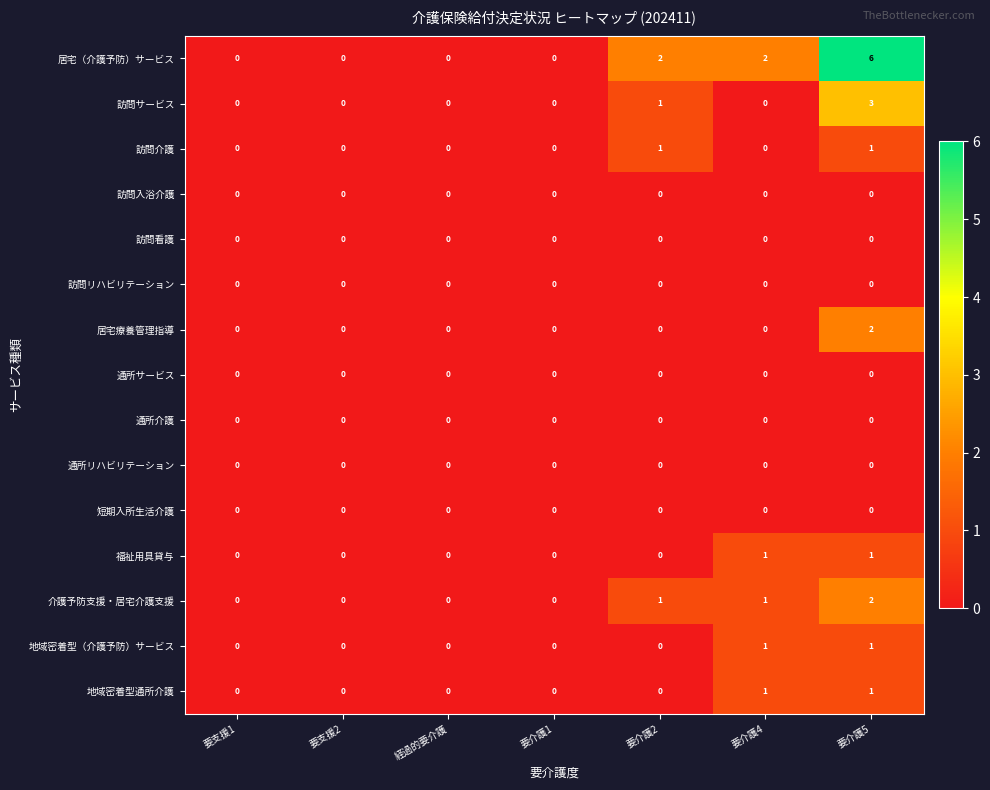

Which series has the largest total across all categories?

居宅（介護予防）サービス